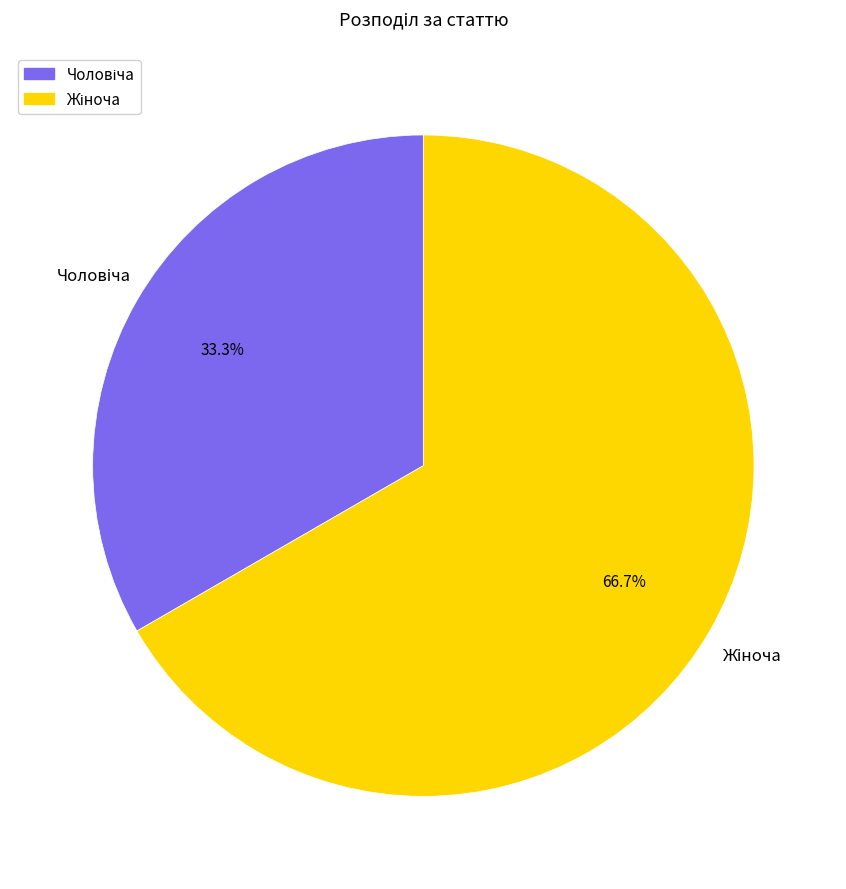

Is there a majority slice in this chart?

Yes